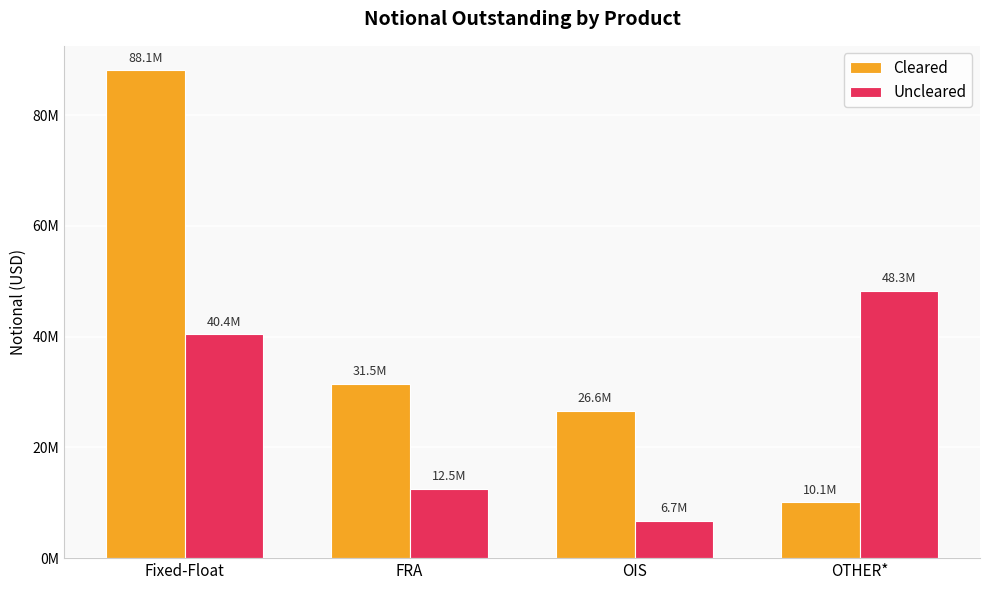

Which label corresponds to the smallest value in the chart?

OIS